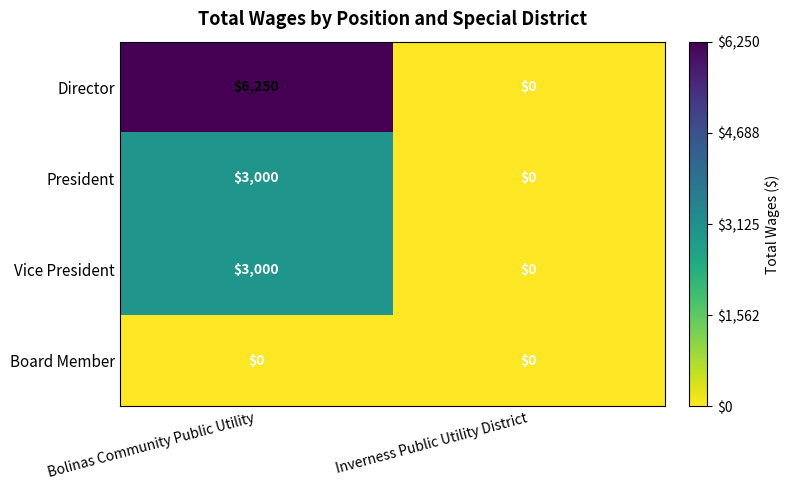

At which category is the sum across all series the highest?

Bolinas Community Public Utility